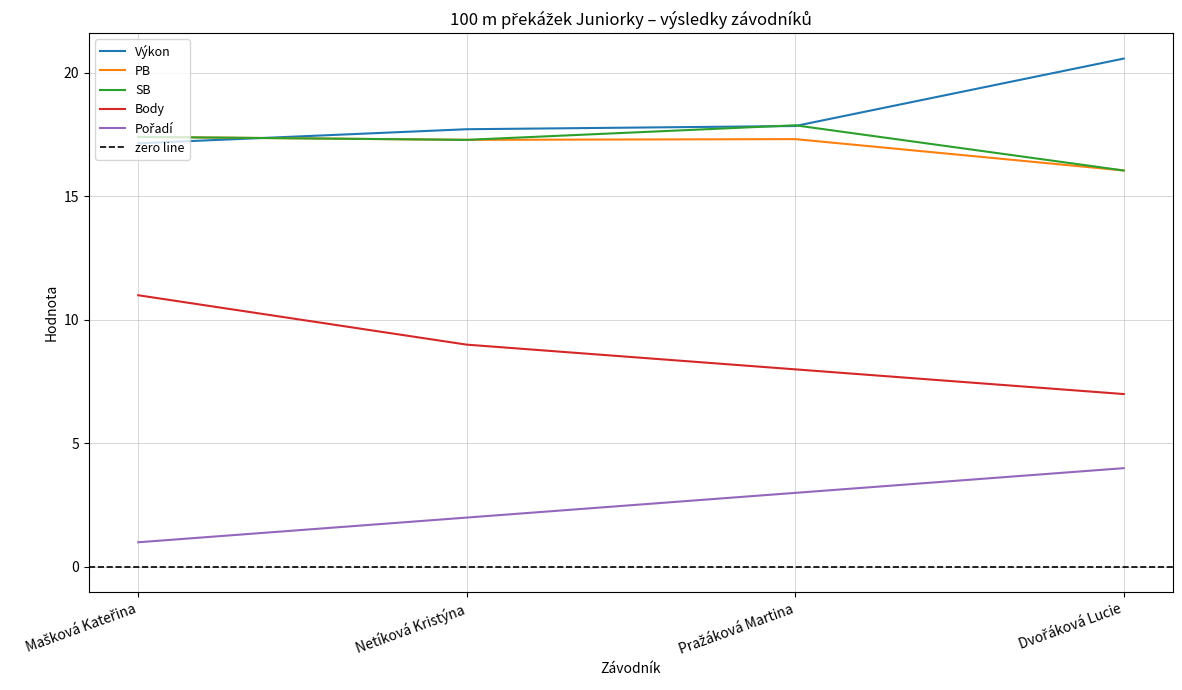

What are all the series names shown in the legend?

Výkon, PB, SB, Body, Pořadí